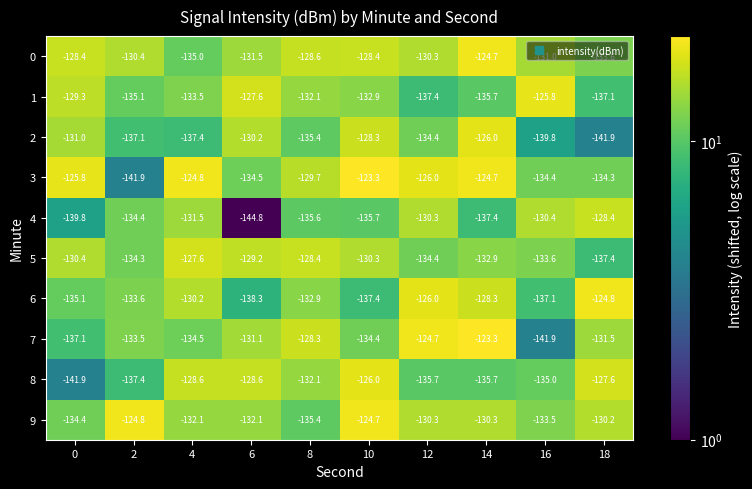

What is the average value of the 3 series?

-129.9